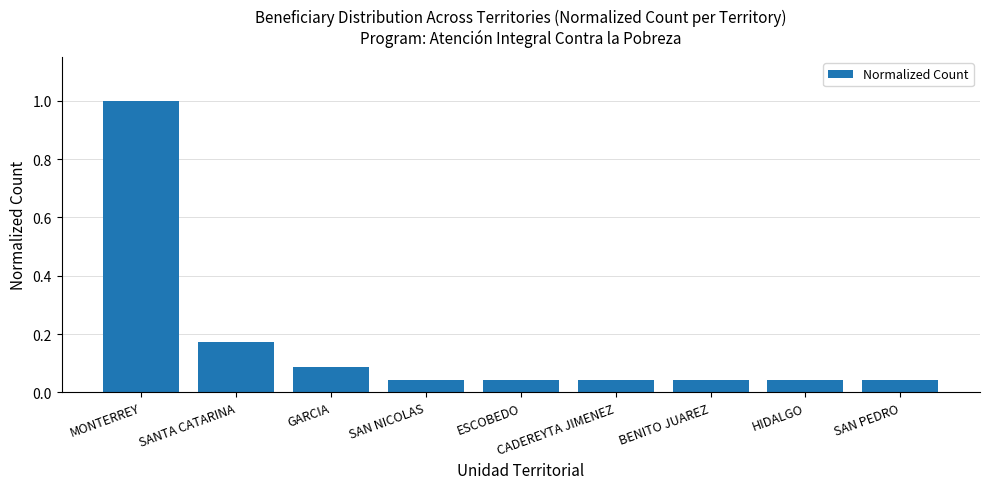

Which category has the highest value across all series?

MONTERREY